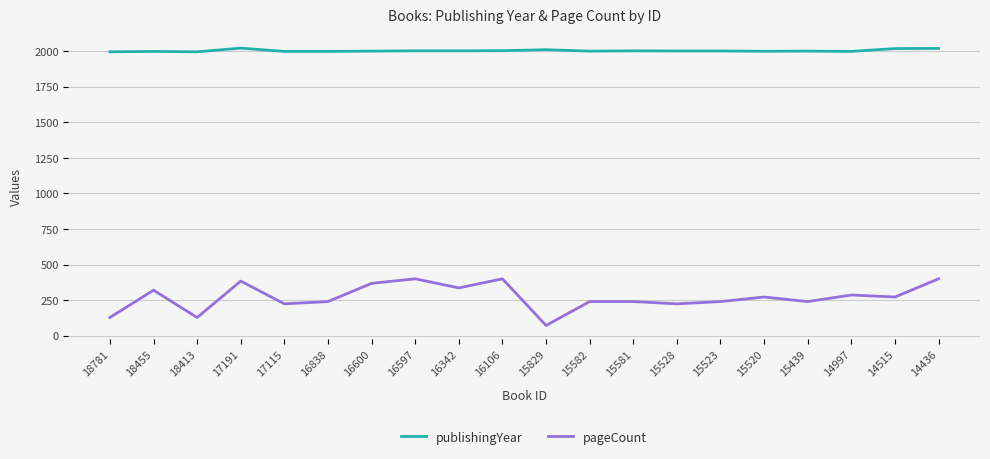

True or false: pageCount and publishingYear intersect in this chart.

False